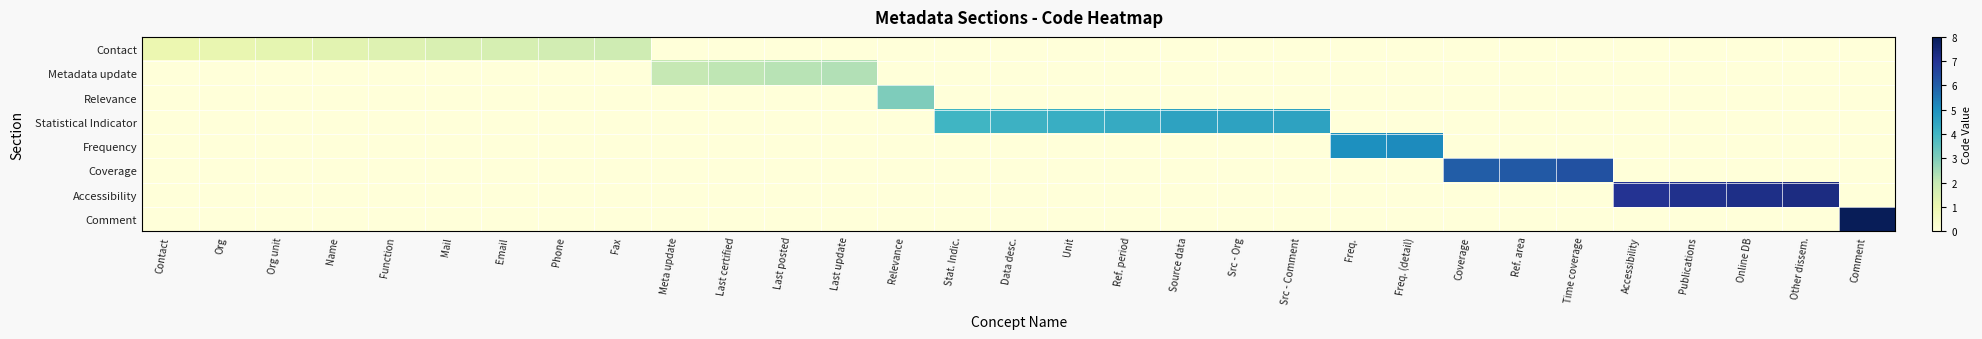

Reading left to right, transcribe all the data shown in this chart.

Contact: Contact=1.0	Org=1.1	Org unit=1.2	Name=1.3	Function=1.4	Mail=1.5	Email=1.6	Phone=1.7	Fax=1.8	Meta update=0.0	Last certified=0.0	Last posted=0.0	Last update=0.0	Relevance=0.0	Stat. Indic.=0.0	Data desc.=0.0	Unit=0.0	Ref. period=0.0	Source data=0.0	Src - Org=0.0	Src - Comment=0.0	Freq.=0.0	Freq. (detail)=0.0	Coverage=0.0	Ref. area=0.0	Time coverage=0.0	Accessibility=0.0	Publications=0.0	Online DB=0.0	Other dissem.=0.0	Comment=0.0
Metadata update: Contact=0.0	Org=0.0	Org unit=0.0	Name=0.0	Function=0.0	Mail=0.0	Email=0.0	Phone=0.0	Fax=0.0	Meta update=2.0	Last certified=2.1	Last posted=2.2	Last update=2.3	Relevance=0.0	Stat. Indic.=0.0	Data desc.=0.0	Unit=0.0	Ref. period=0.0	Source data=0.0	Src - Org=0.0	Src - Comment=0.0	Freq.=0.0	Freq. (detail)=0.0	Coverage=0.0	Ref. area=0.0	Time coverage=0.0	Accessibility=0.0	Publications=0.0	Online DB=0.0	Other dissem.=0.0	Comment=0.0
Relevance: Contact=0.0	Org=0.0	Org unit=0.0	Name=0.0	Function=0.0	Mail=0.0	Email=0.0	Phone=0.0	Fax=0.0	Meta update=0.0	Last certified=0.0	Last posted=0.0	Last update=0.0	Relevance=3.0	Stat. Indic.=0.0	Data desc.=0.0	Unit=0.0	Ref. period=0.0	Source data=0.0	Src - Org=0.0	Src - Comment=0.0	Freq.=0.0	Freq. (detail)=0.0	Coverage=0.0	Ref. area=0.0	Time coverage=0.0	Accessibility=0.0	Publications=0.0	Online DB=0.0	Other dissem.=0.0	Comment=0.0
Statistical Indicator: Contact=0.0	Org=0.0	Org unit=0.0	Name=0.0	Function=0.0	Mail=0.0	Email=0.0	Phone=0.0	Fax=0.0	Meta update=0.0	Last certified=0.0	Last posted=0.0	Last update=0.0	Relevance=0.0	Stat. Indic.=4.0	Data desc.=4.1	Unit=4.2	Ref. period=4.3	Source data=4.5	Src - Org=4.5	Src - Comment=4.5	Freq.=0.0	Freq. (detail)=0.0	Coverage=0.0	Ref. area=0.0	Time coverage=0.0	Accessibility=0.0	Publications=0.0	Online DB=0.0	Other dissem.=0.0	Comment=0.0
Frequency: Contact=0.0	Org=0.0	Org unit=0.0	Name=0.0	Function=0.0	Mail=0.0	Email=0.0	Phone=0.0	Fax=0.0	Meta update=0.0	Last certified=0.0	Last posted=0.0	Last update=0.0	Relevance=0.0	Stat. Indic.=0.0	Data desc.=0.0	Unit=0.0	Ref. period=0.0	Source data=0.0	Src - Org=0.0	Src - Comment=0.0	Freq.=5.0	Freq. (detail)=5.1	Coverage=0.0	Ref. area=0.0	Time coverage=0.0	Accessibility=0.0	Publications=0.0	Online DB=0.0	Other dissem.=0.0	Comment=0.0
Coverage: Contact=0.0	Org=0.0	Org unit=0.0	Name=0.0	Function=0.0	Mail=0.0	Email=0.0	Phone=0.0	Fax=0.0	Meta update=0.0	Last certified=0.0	Last posted=0.0	Last update=0.0	Relevance=0.0	Stat. Indic.=0.0	Data desc.=0.0	Unit=0.0	Ref. period=0.0	Source data=0.0	Src - Org=0.0	Src - Comment=0.0	Freq.=0.0	Freq. (detail)=0.0	Coverage=6.0	Ref. area=6.1	Time coverage=6.3	Accessibility=0.0	Publications=0.0	Online DB=0.0	Other dissem.=0.0	Comment=0.0
Accessibility: Contact=0.0	Org=0.0	Org unit=0.0	Name=0.0	Function=0.0	Mail=0.0	Email=0.0	Phone=0.0	Fax=0.0	Meta update=0.0	Last certified=0.0	Last posted=0.0	Last update=0.0	Relevance=0.0	Stat. Indic.=0.0	Data desc.=0.0	Unit=0.0	Ref. period=0.0	Source data=0.0	Src - Org=0.0	Src - Comment=0.0	Freq.=0.0	Freq. (detail)=0.0	Coverage=0.0	Ref. area=0.0	Time coverage=0.0	Accessibility=7.0	Publications=7.1	Online DB=7.2	Other dissem.=7.3	Comment=0.0
Comment: Contact=0.0	Org=0.0	Org unit=0.0	Name=0.0	Function=0.0	Mail=0.0	Email=0.0	Phone=0.0	Fax=0.0	Meta update=0.0	Last certified=0.0	Last posted=0.0	Last update=0.0	Relevance=0.0	Stat. Indic.=0.0	Data desc.=0.0	Unit=0.0	Ref. period=0.0	Source data=0.0	Src - Org=0.0	Src - Comment=0.0	Freq.=0.0	Freq. (detail)=0.0	Coverage=0.0	Ref. area=0.0	Time coverage=0.0	Accessibility=0.0	Publications=0.0	Online DB=0.0	Other dissem.=0.0	Comment=8.0